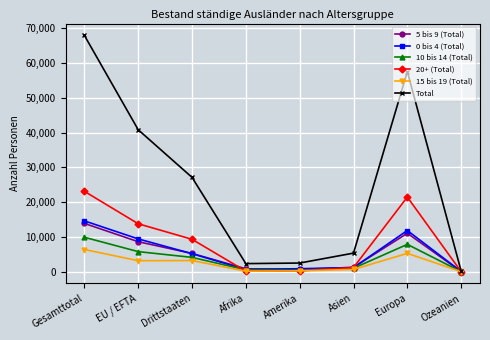

Which series has the widest spread of values?

Total